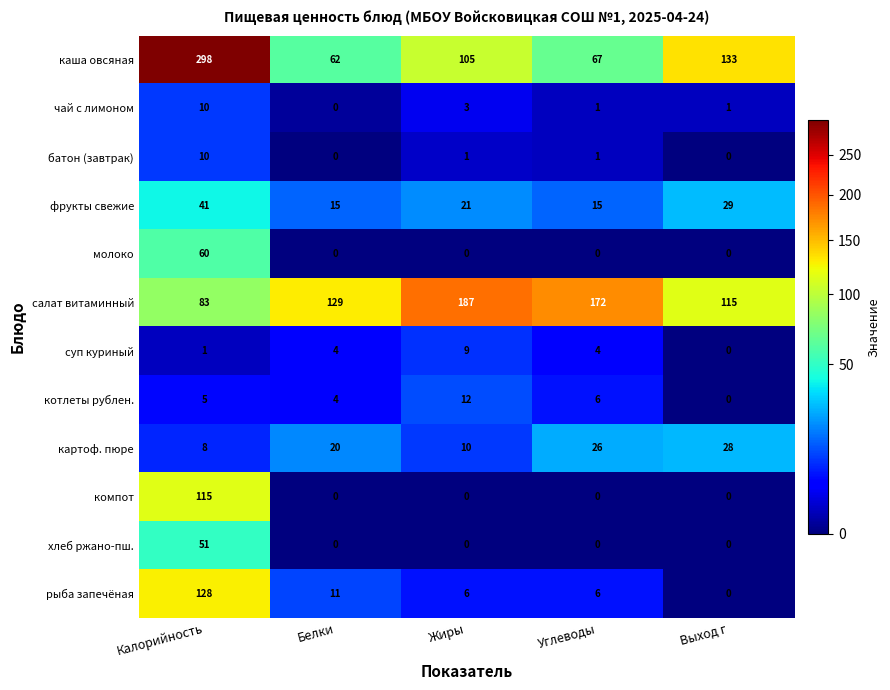

How many values in the салат витаминный series are below 129?

2